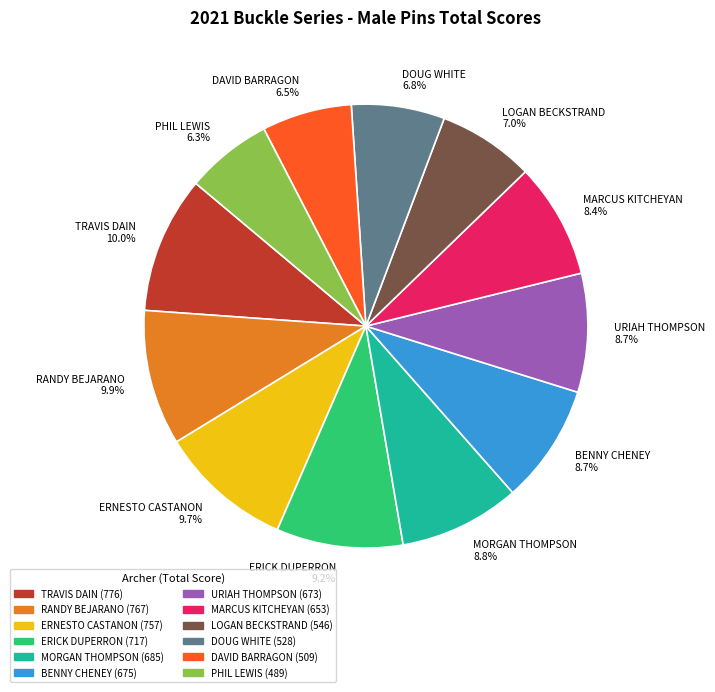

To the nearest percent, what is the difference between the RANDY BEJARANO and LOGAN BECKSTRAND slice percentages?

3%